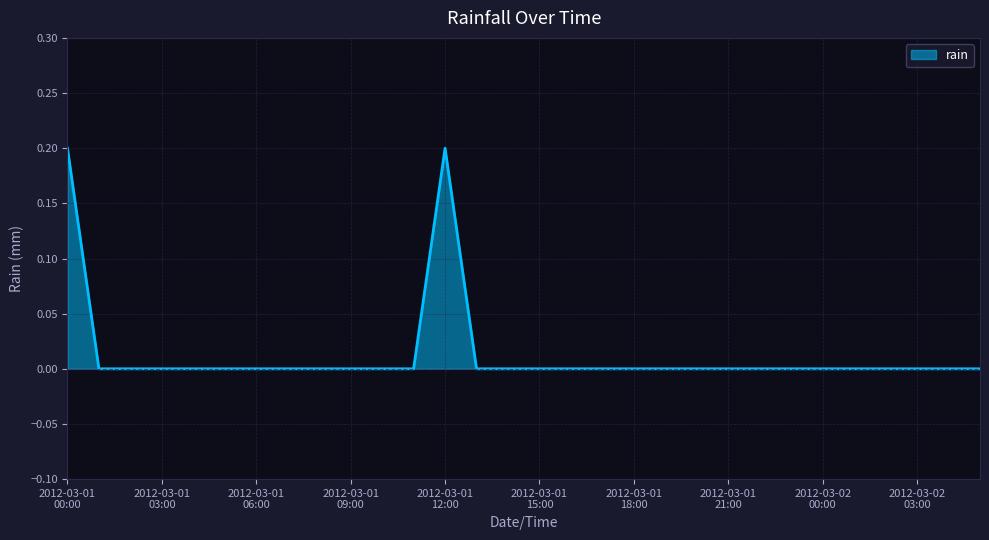

Does the chart display data point markers on the line(s)?

No